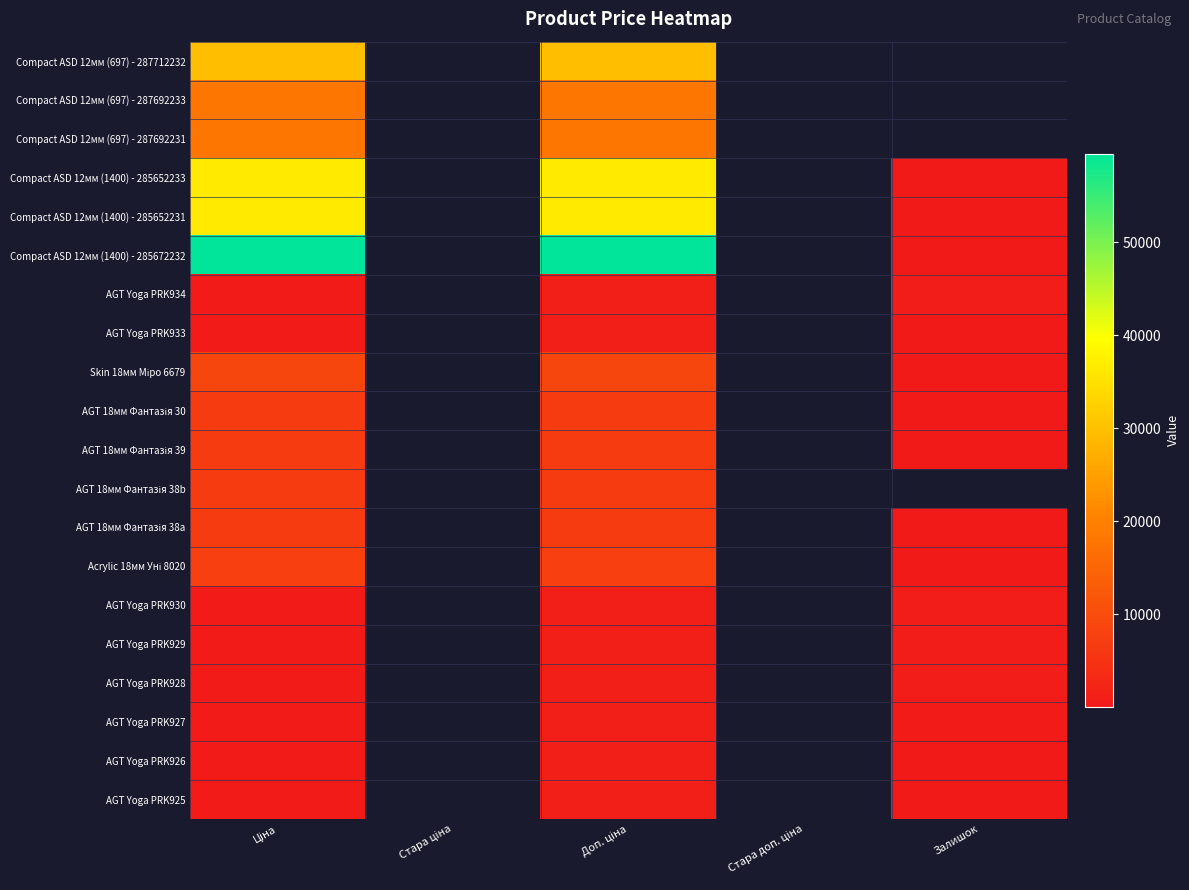

Which series has the widest spread of values?

Compact ASD 12мм (1400) - 285672232